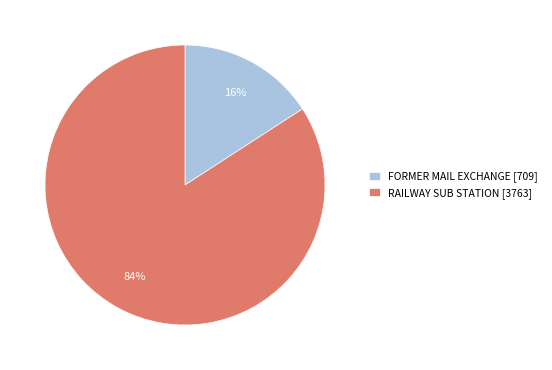

How many slices are in this pie chart?

2